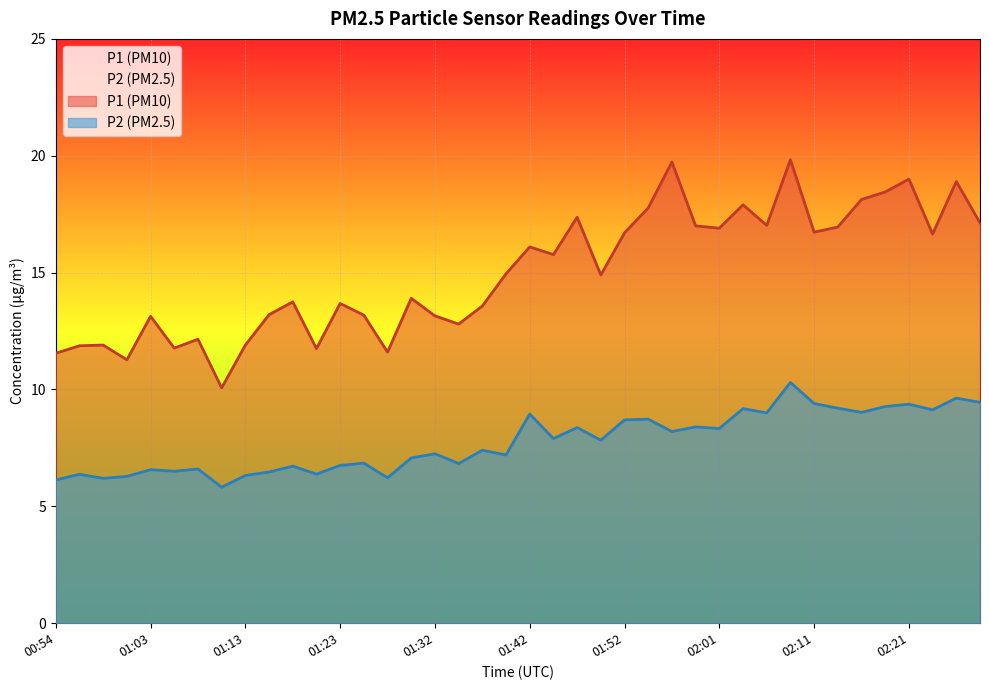

At which category does the chart reach its minimum across all series?

01:11